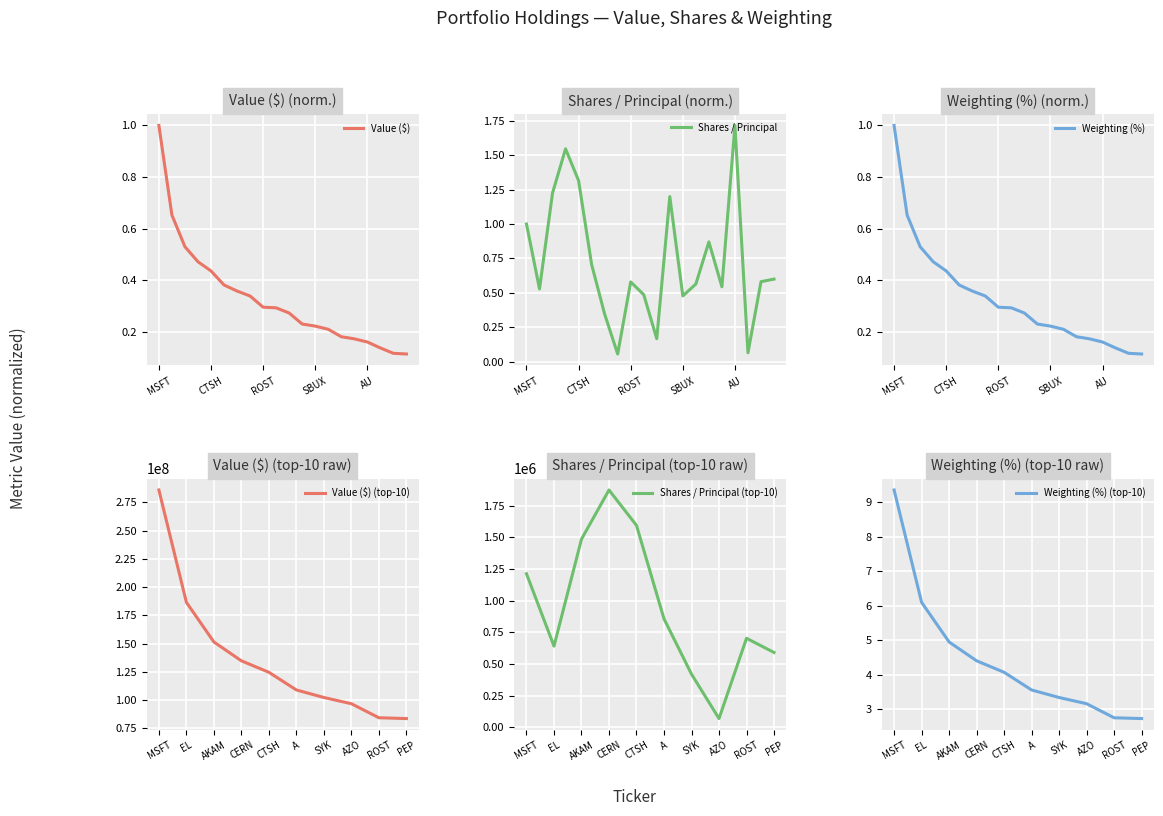

Does the chart display data point markers on the line(s)?

No